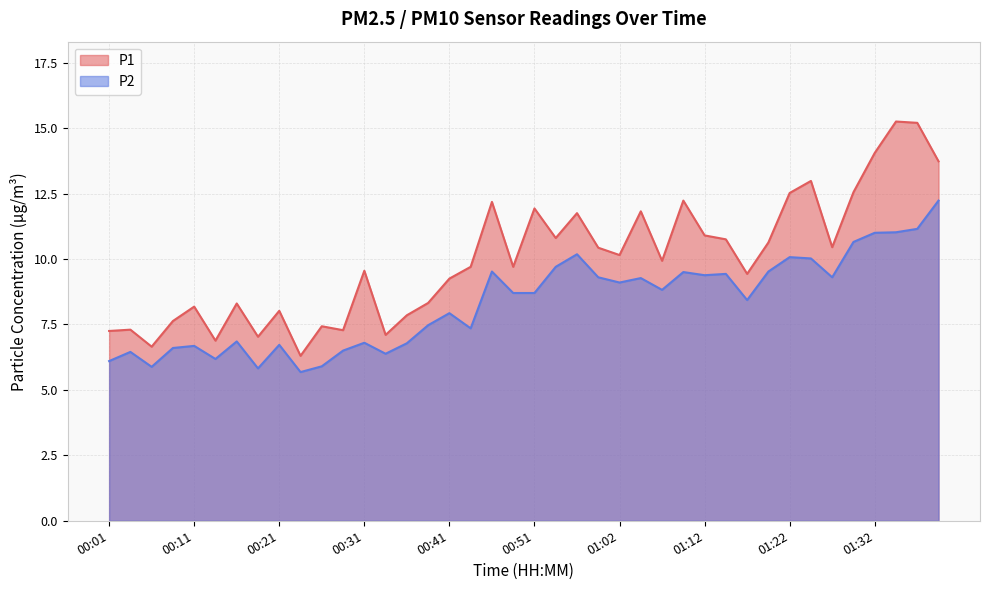

List the series in order of their overall mean, highest first.

P1, P2